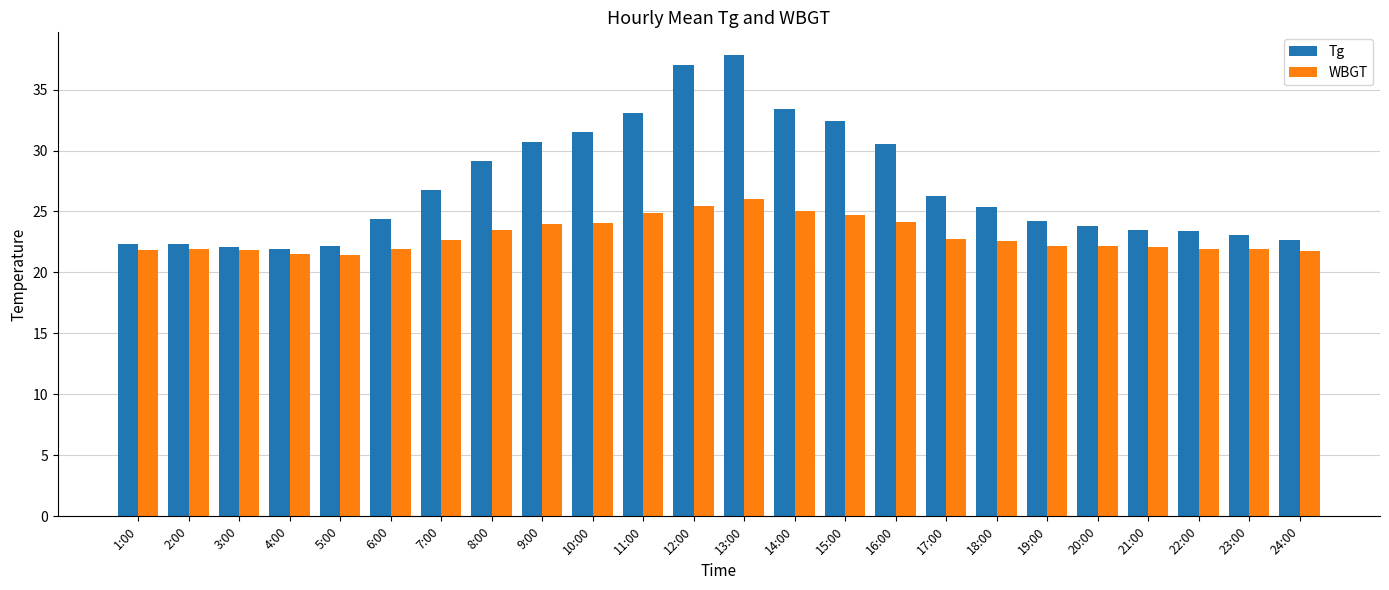

Which series has the largest range (max minus min)?

Tg